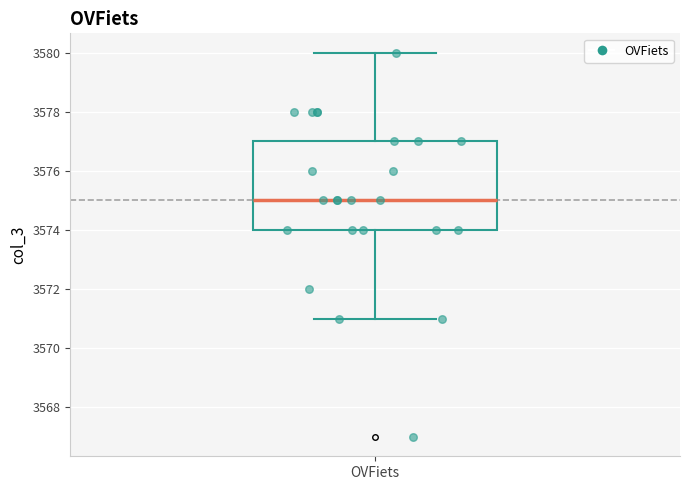

Read this box plot against the y-axis: the position of the median line, the range covered by the box, and the ends of both whiskers. The values are not printed on the chart, so give them approximately, as read against the axis.

median 3575, box 3574 to 3577, whiskers 3571 to 3580